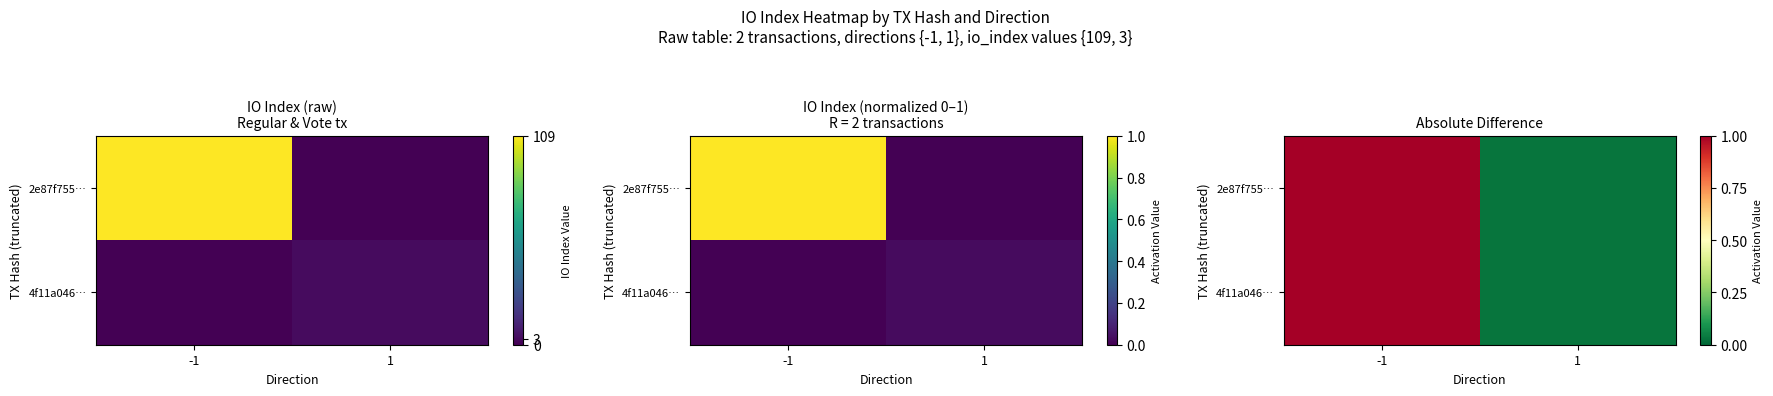

At which category is the sum across all series the highest?

-1